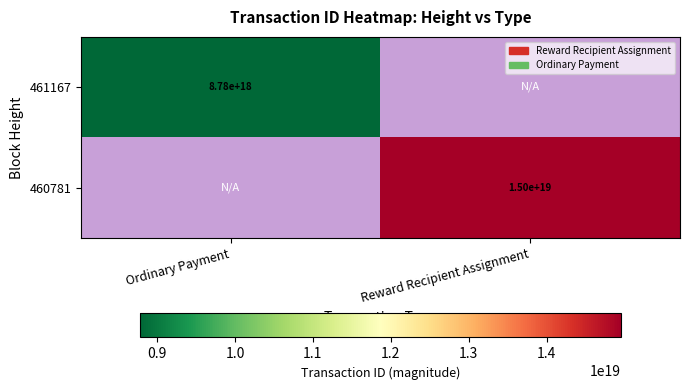

True or false: 461167 has a value of 8780000000000000000 at Ordinary Payment.

True